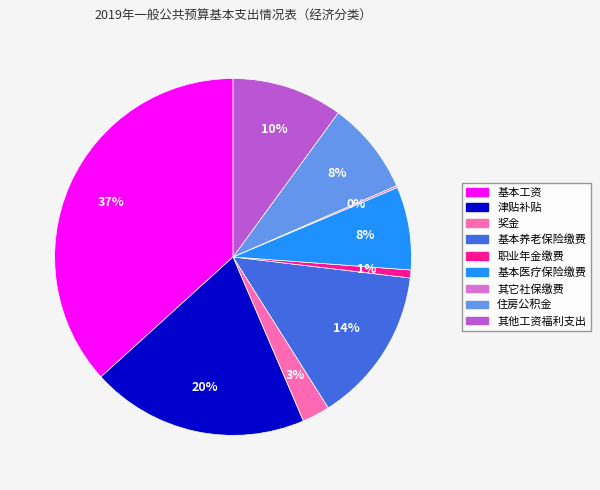

Approximately how many times larger is the value at 职业年金缴费 compared to 其他工资福利支出?

0.1